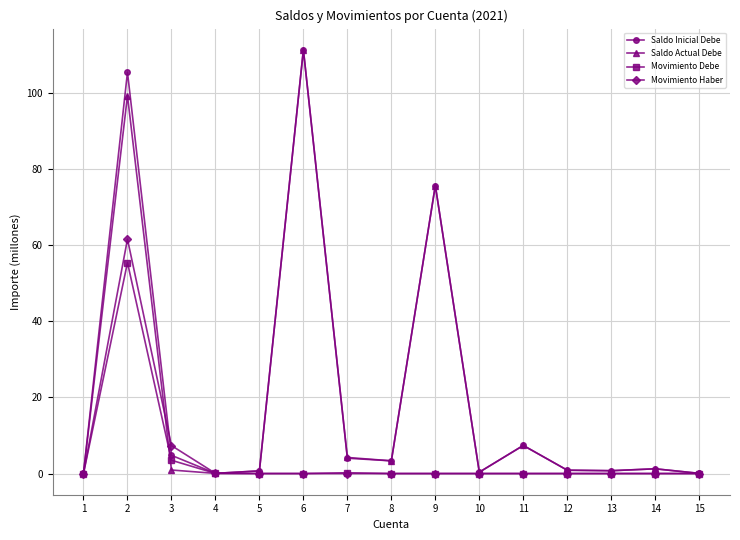

True or false: Movimiento Haber has a value of 39.4 at 10.

False